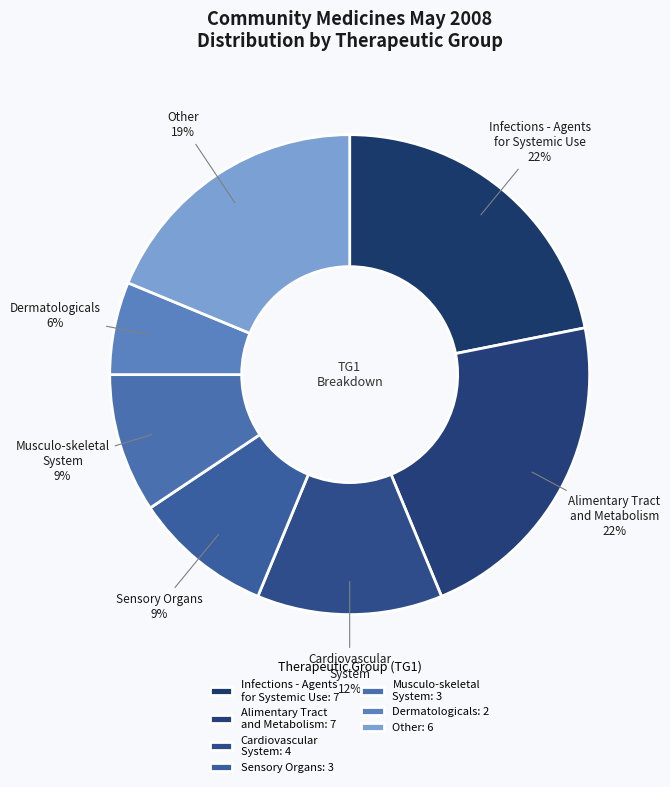

The Other slice represents 19% of the pie. True or false?

True